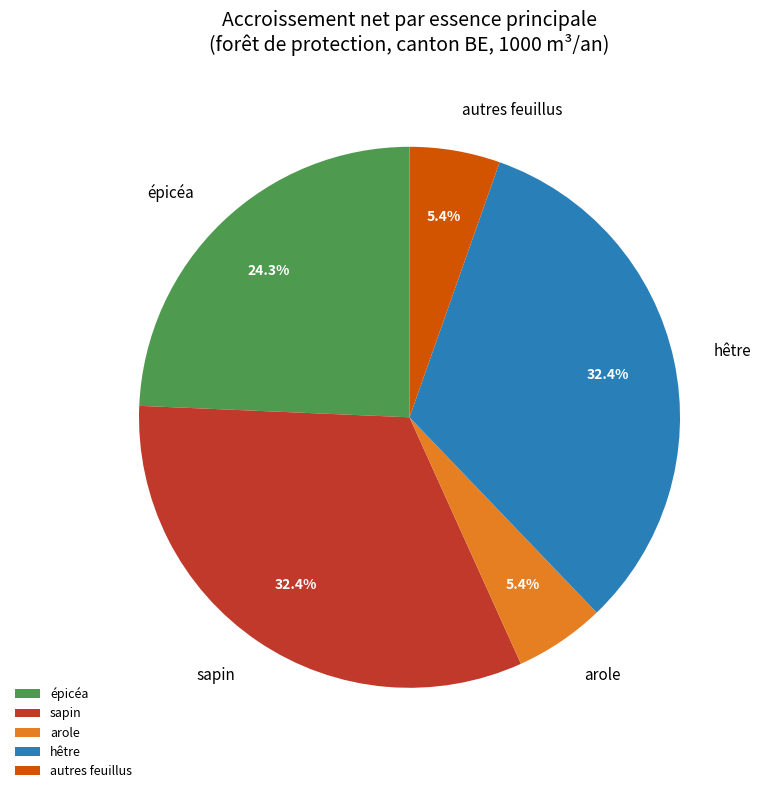

What is the ratio of the value at autres feuillus to the value at arole?

1.0